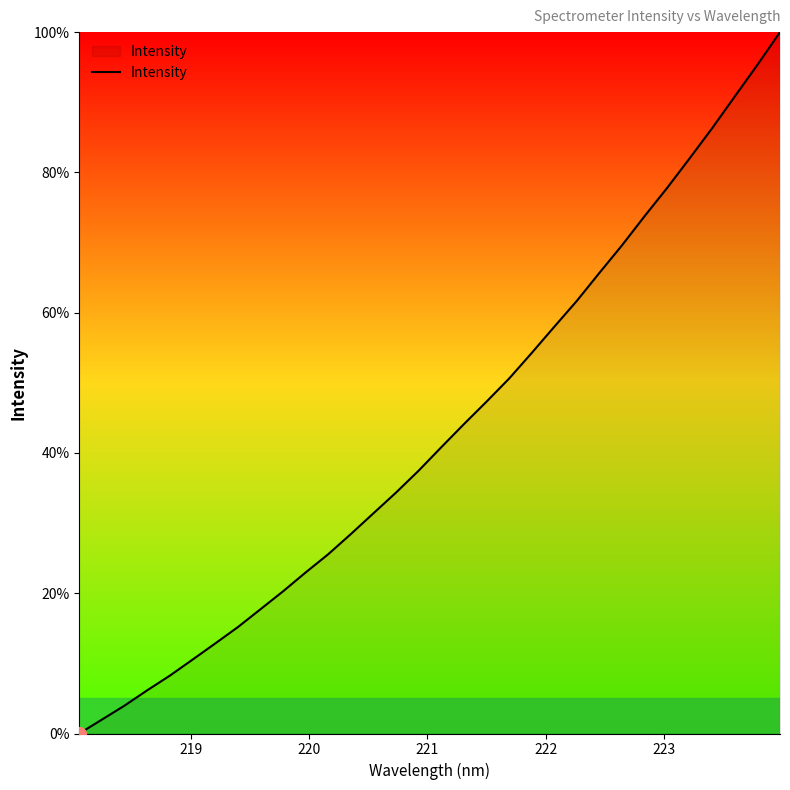

What is the maximum value shown in the chart?

100.0